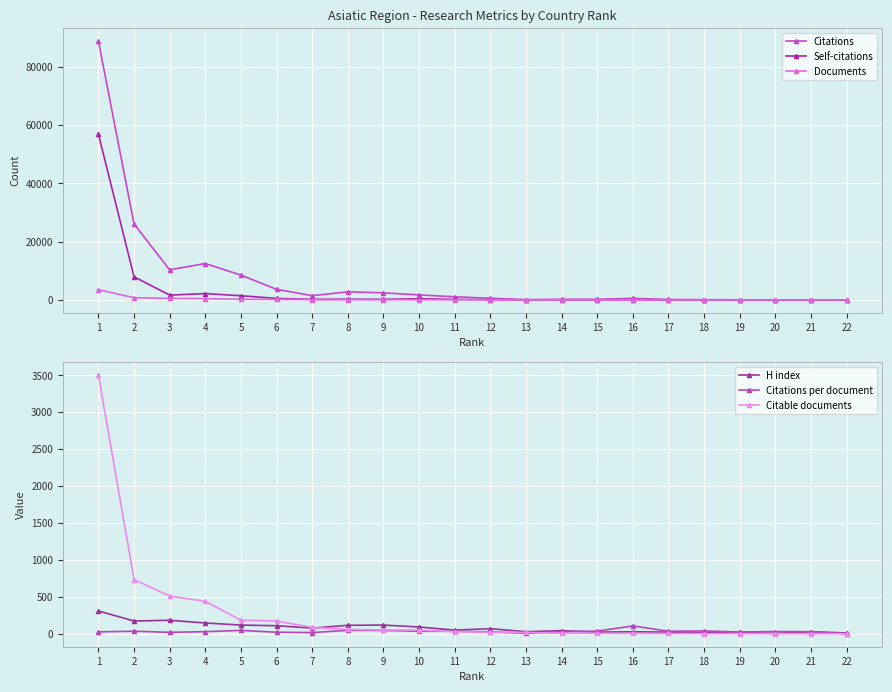

True or false: Citations has a value of 94.9 at 15.

False